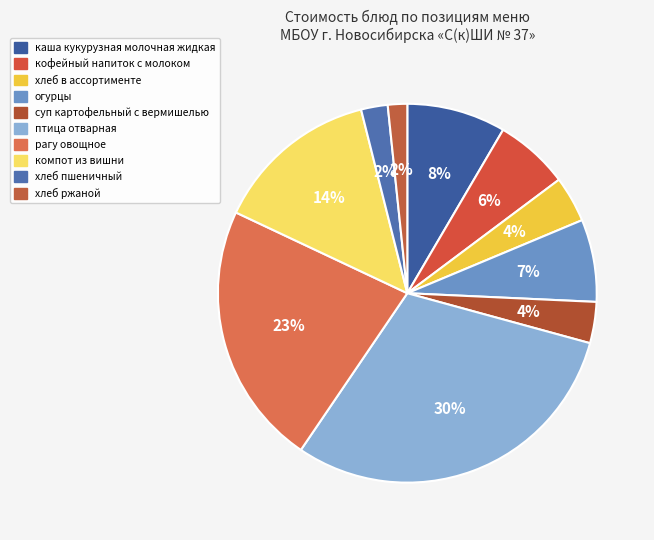

What is the ratio of the value at каша кукурузная молочная жидкая to the value at кофейный напиток с молоком?

1.3